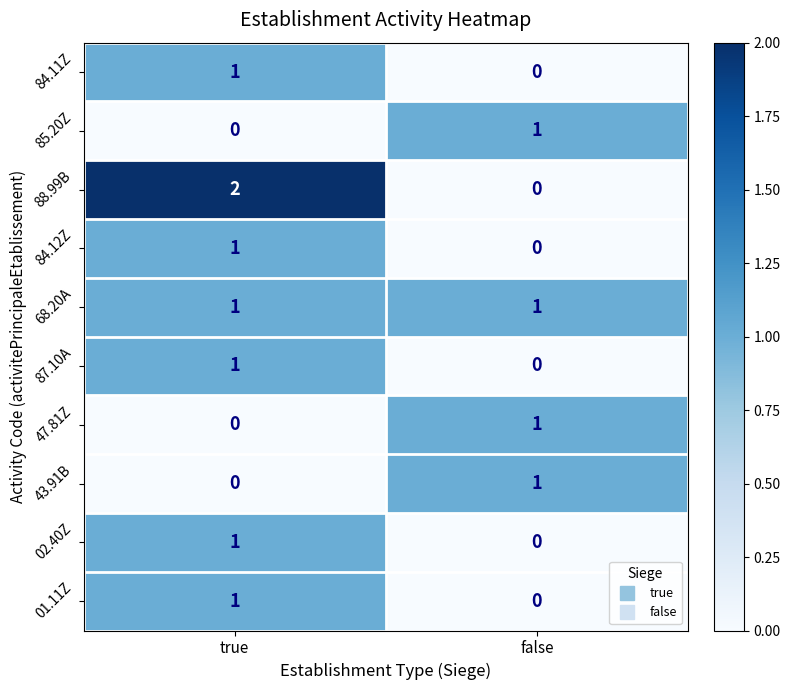

At which category is the sum across all series the highest?

true